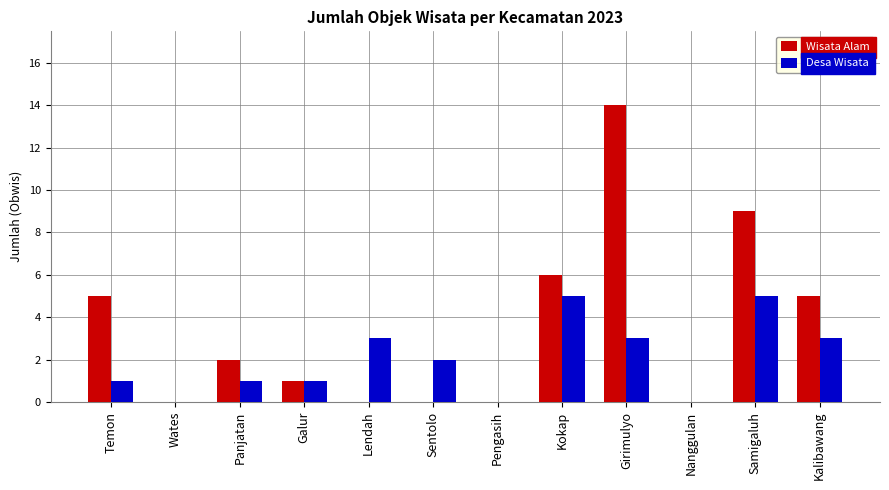

Which series has the largest total across all categories?

Wisata Alam